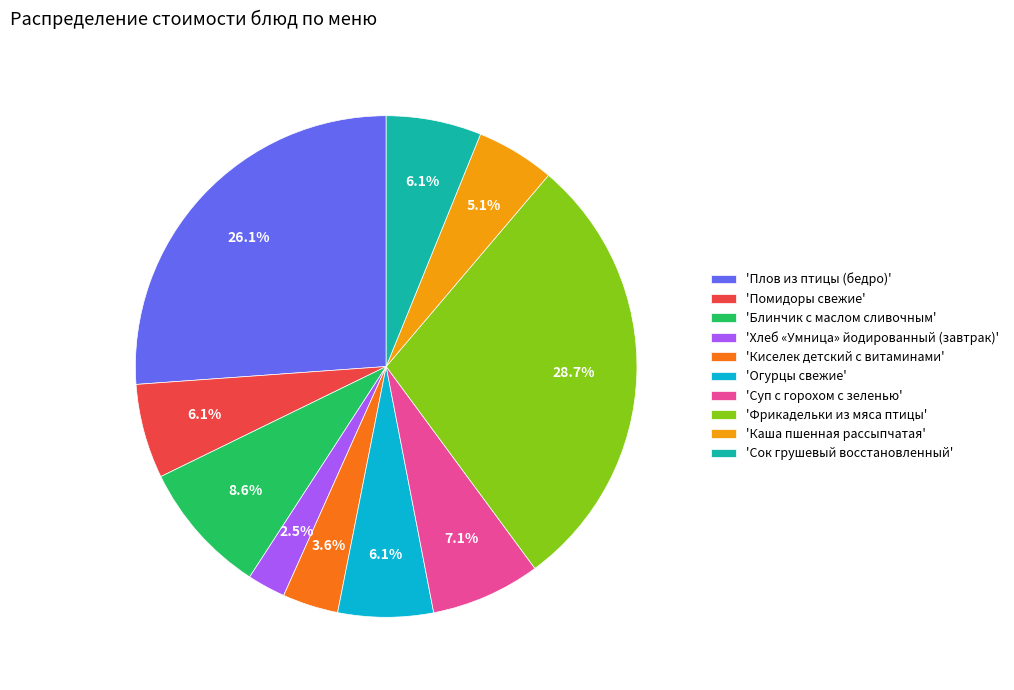

Which slice is the smallest?

'Хлеб «Умница» йодированный (завтрак)'